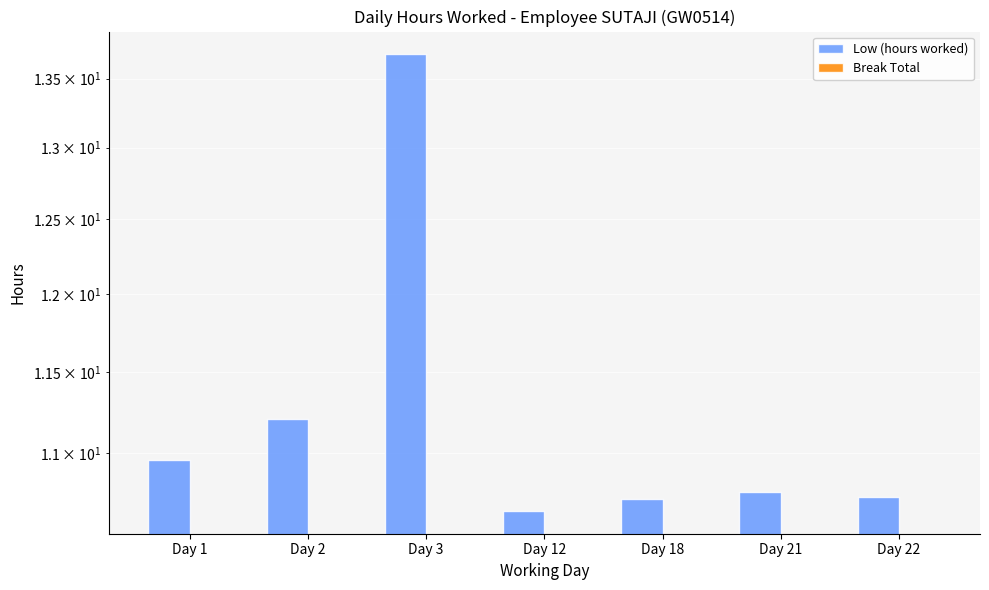

Is the value of Break Total at Day 22 greater than the value of Low (hours worked) at Day 12?

No